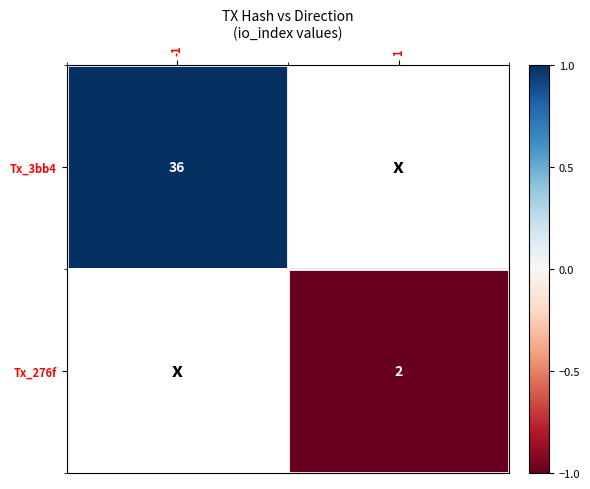

Is it true that Tx_276f equals 1 at 1?

False